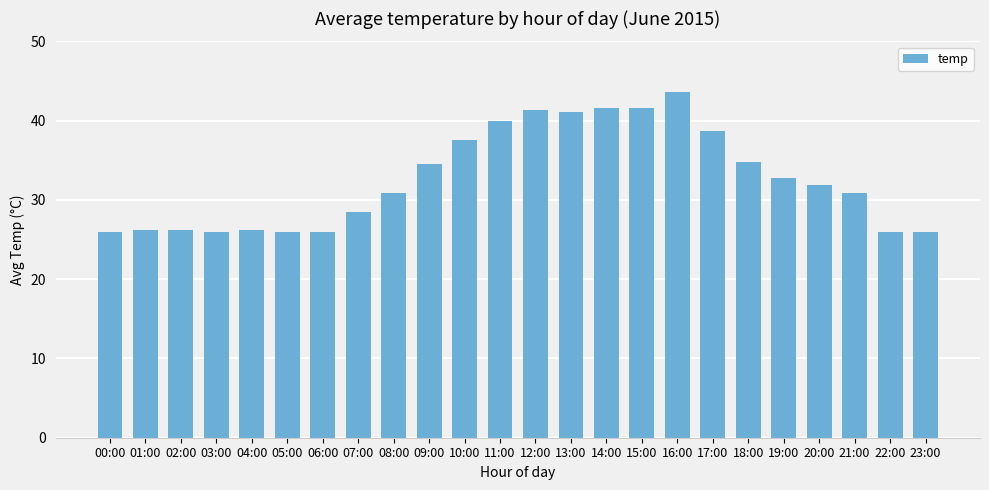

How many categories are shown in the chart?

24